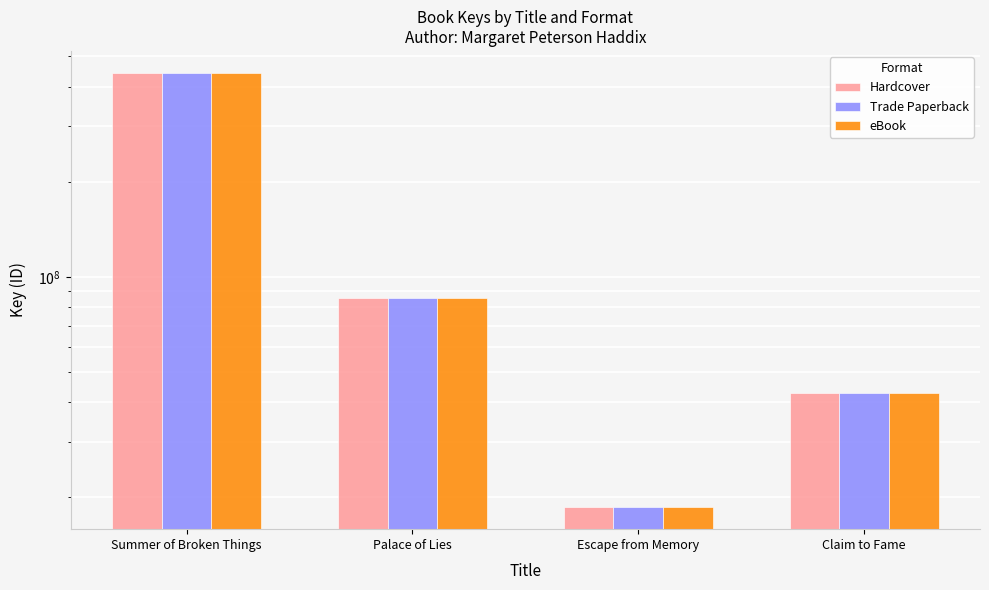

Is it true that eBook equals 138688029 at Palace of Lies?

False